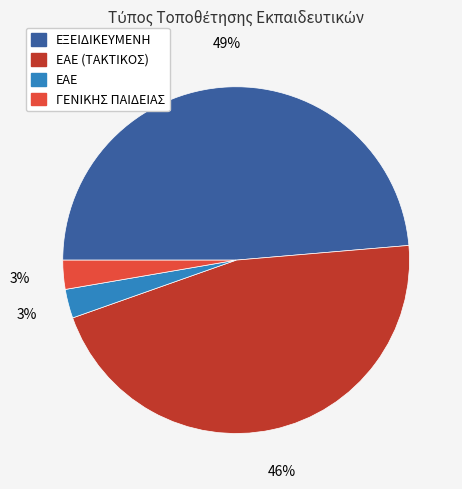

Does any single category account for the majority?

No